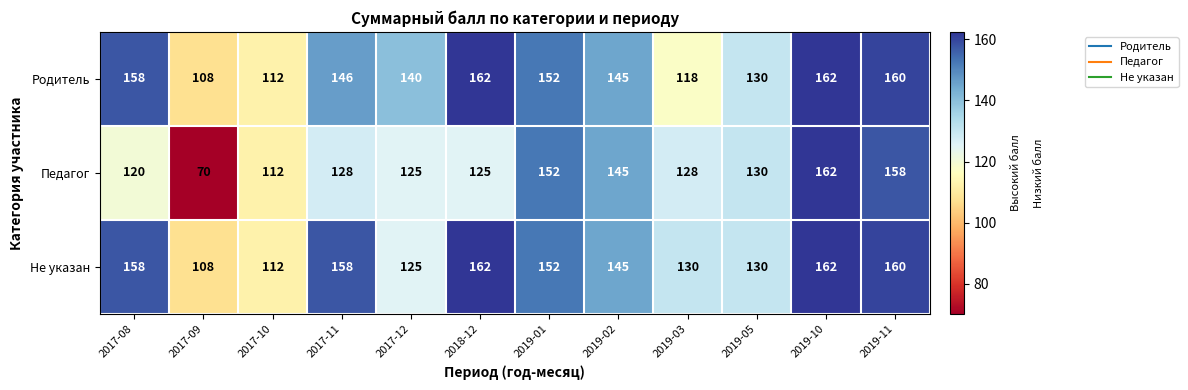

What is the difference between the maximum and second lowest values in the Родитель series?

50